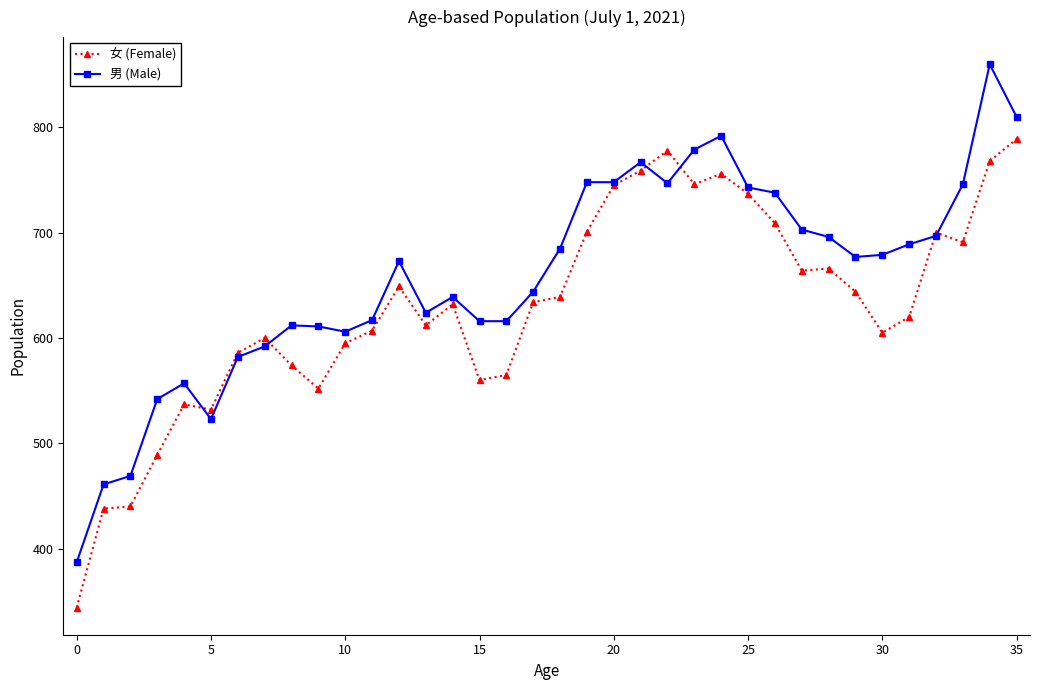

True or false: 男 (Male) has more than 2 interior local peaks.

True